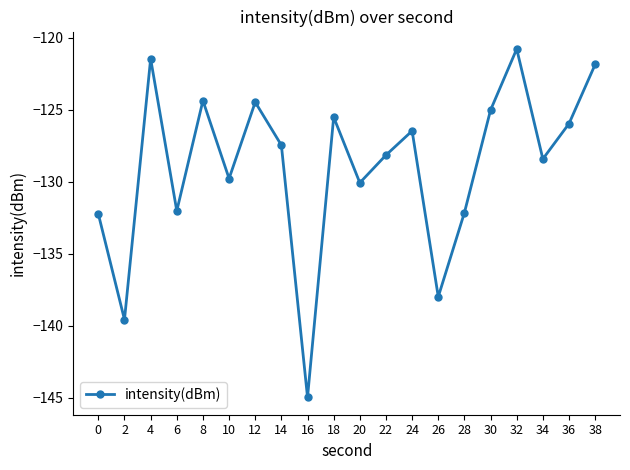

True or false: the data shows -126.0 at 36.

True